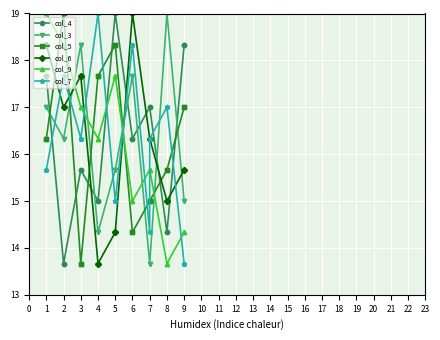

Which series changed the most between 2 and 6?

col_5